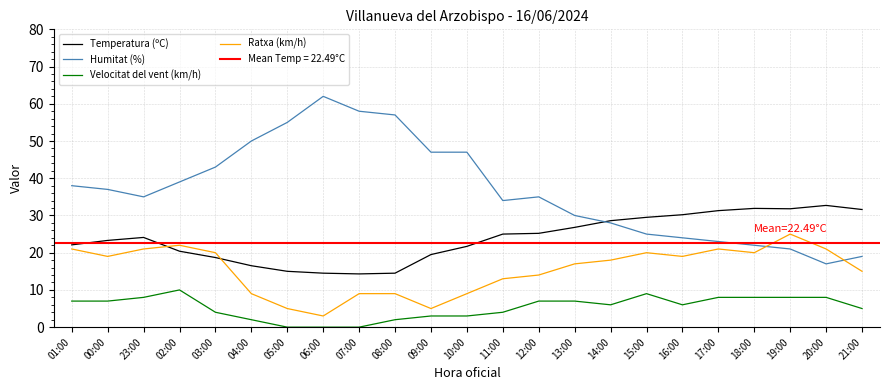

True or false: Velocitat del vent (km/h) and Humitat (%) cross at least once.

False